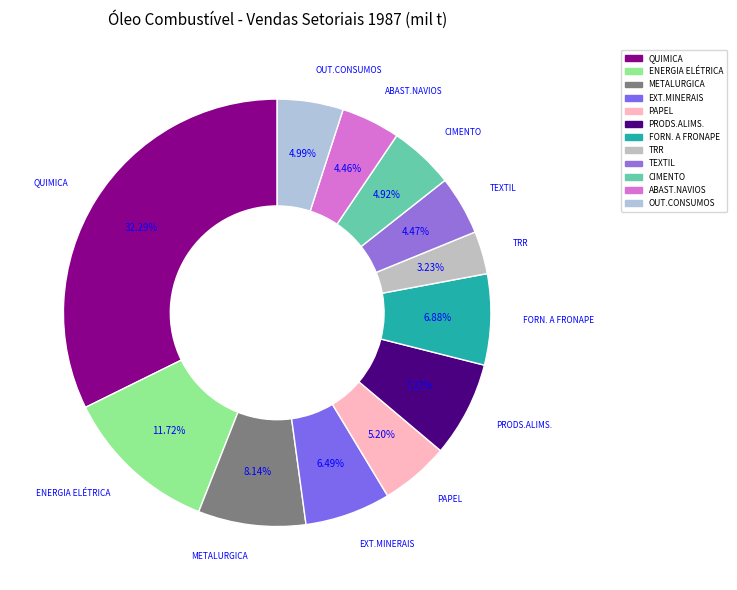

Is the sum of PRODS.ALIMS. and PAPEL greater than half?

No